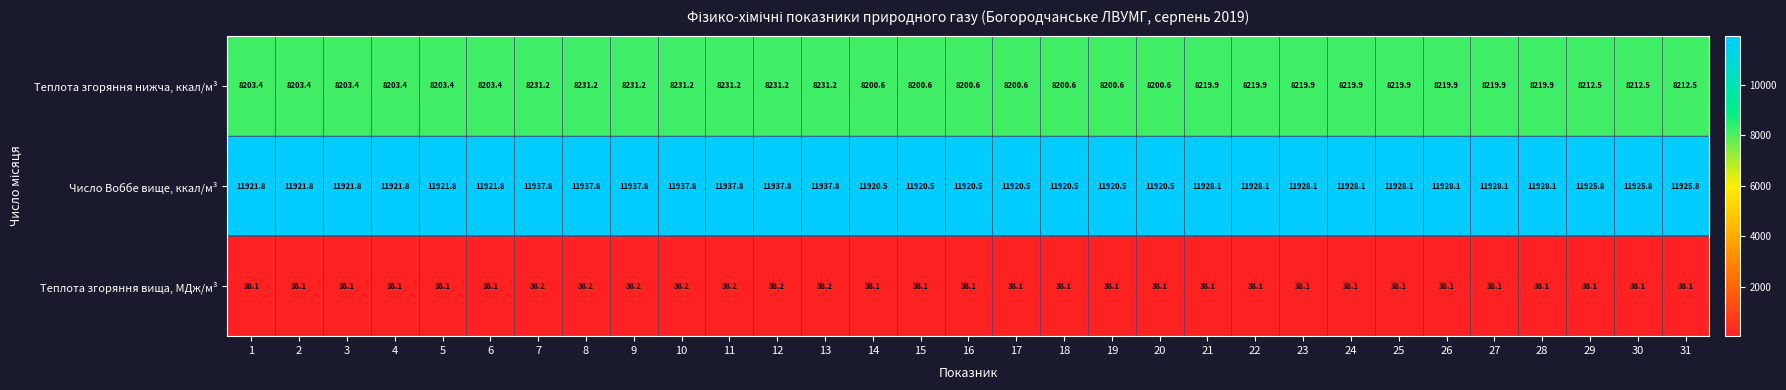

Between 18 and 23, which series saw the biggest shift?

Теплота згоряння нижча, ккал/м³